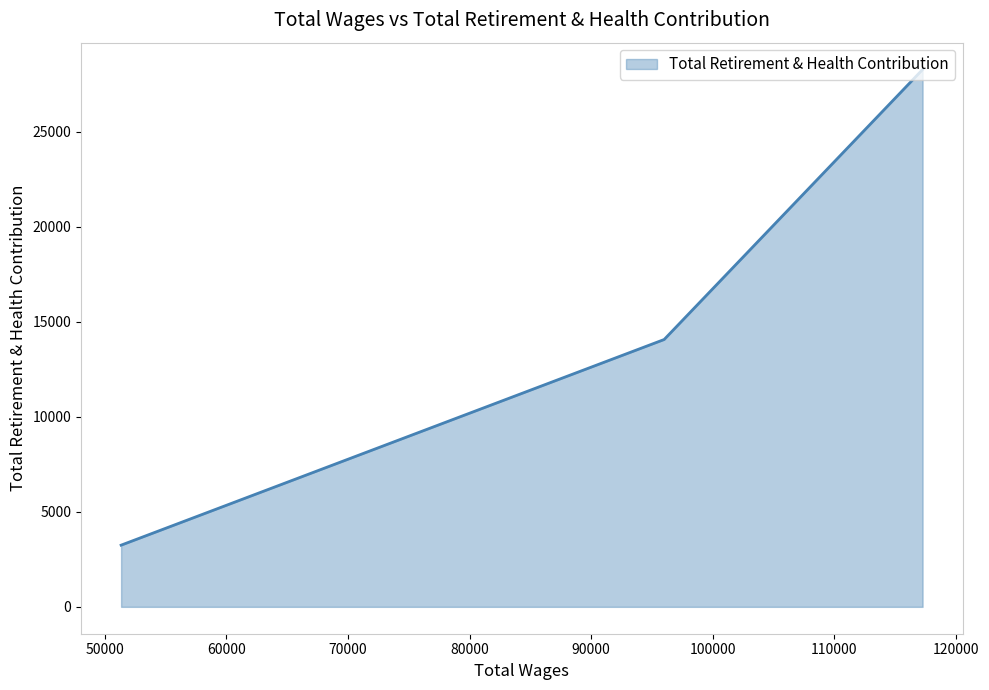

What is the average value?

15193